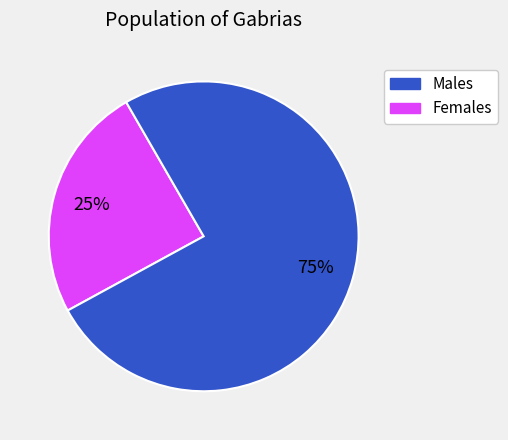

Is there any slice that represents more than half of the pie?

Yes